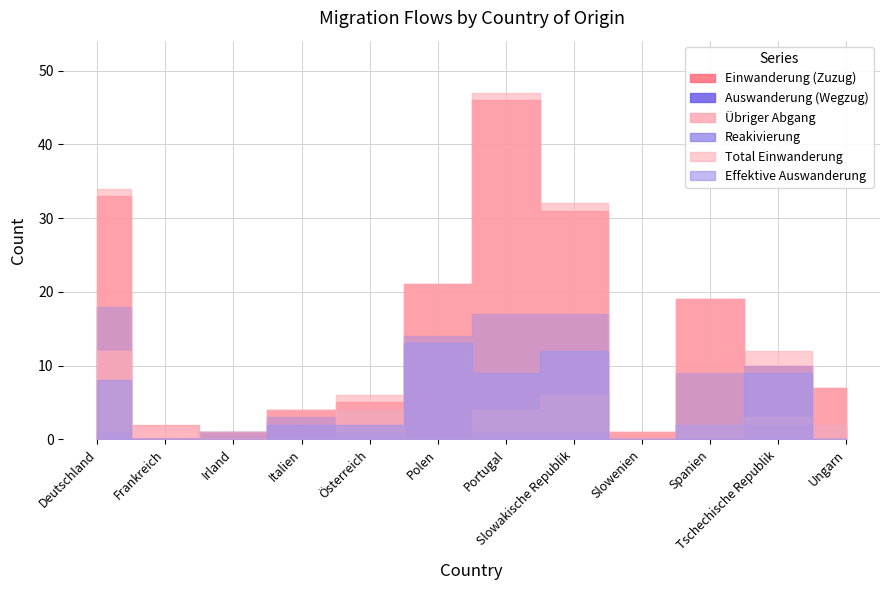

List the labels in order of Einwanderung (Zuzug) value, smallest first.

Frankreich, Irland, Slowenien, Italien, Österreich, Ungarn, Tschechische Republik, Spanien, Polen, Slowakische Republik, Deutschland, Portugal